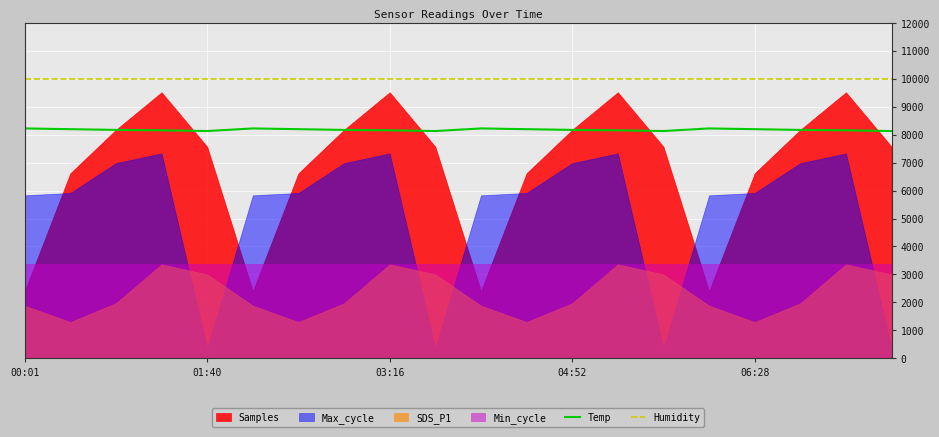

Is it true that Humidity equals 17444.9 at 9?

False